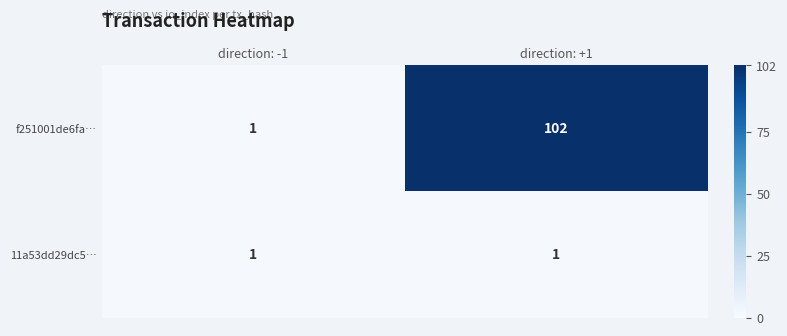

What is the spread (max minus min) of values at direction: +1?

101